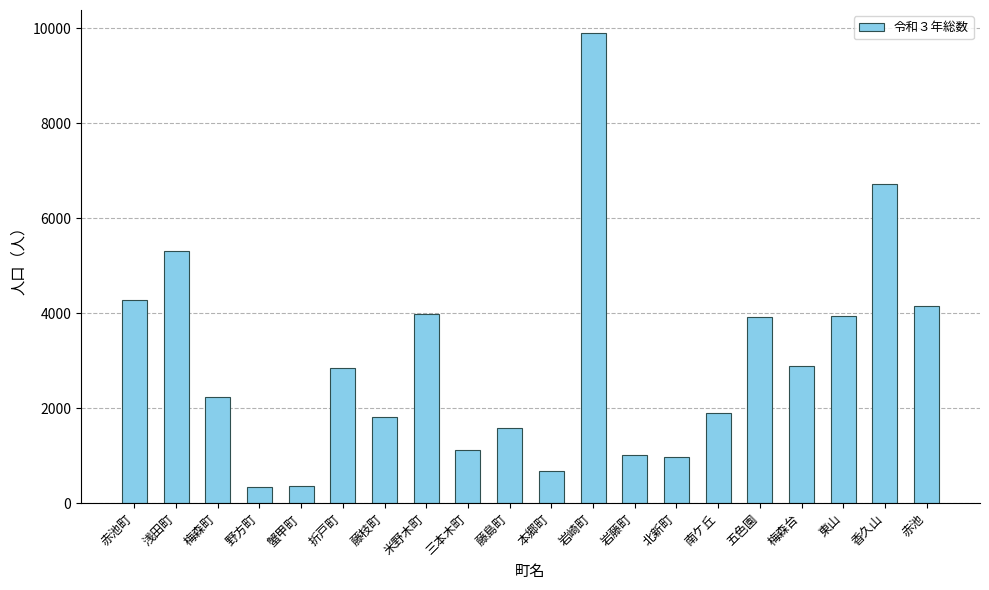

What is the difference between the second highest and second lowest values?

6357